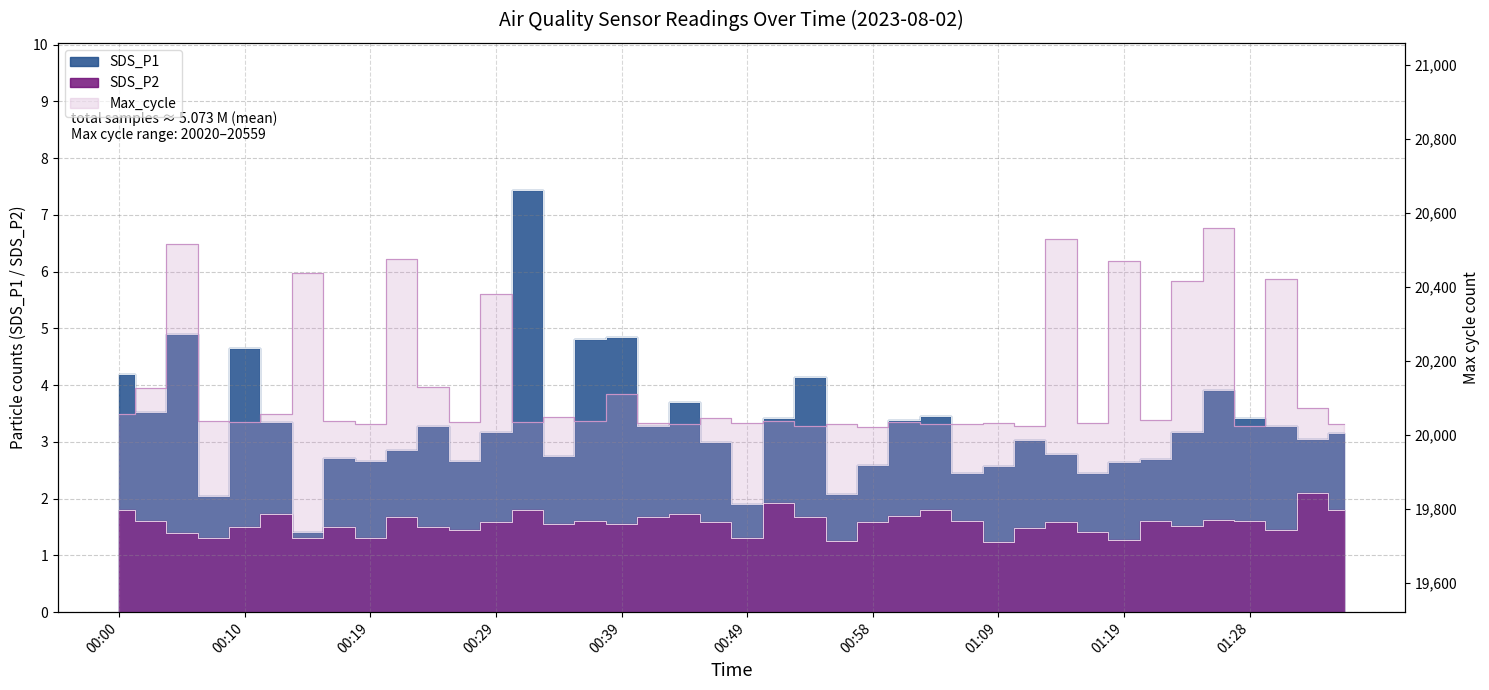

True or false: SDS_P2 has more than 2 interior local peaks.

True